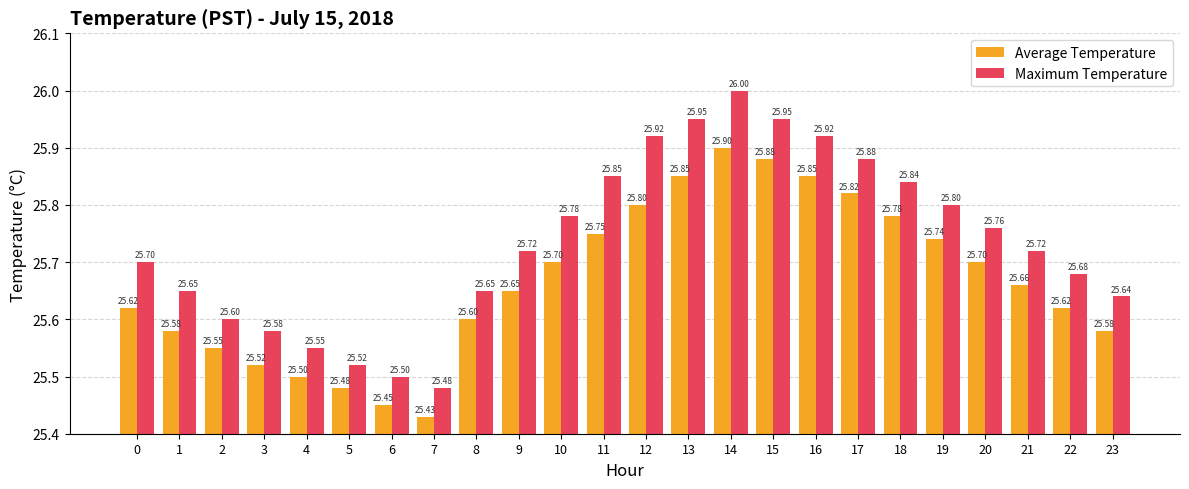

How many distinct data groups are displayed?

2